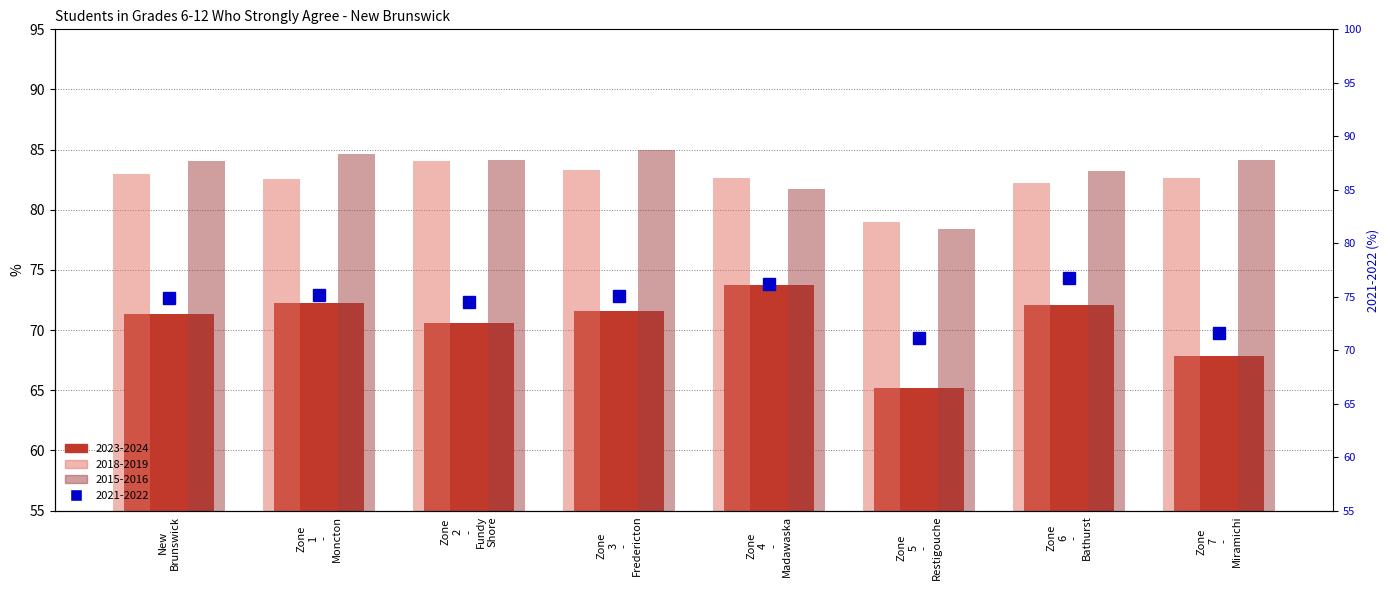

What is the spread (max minus min) of values at Zone 3 - Fredericton?

13.4